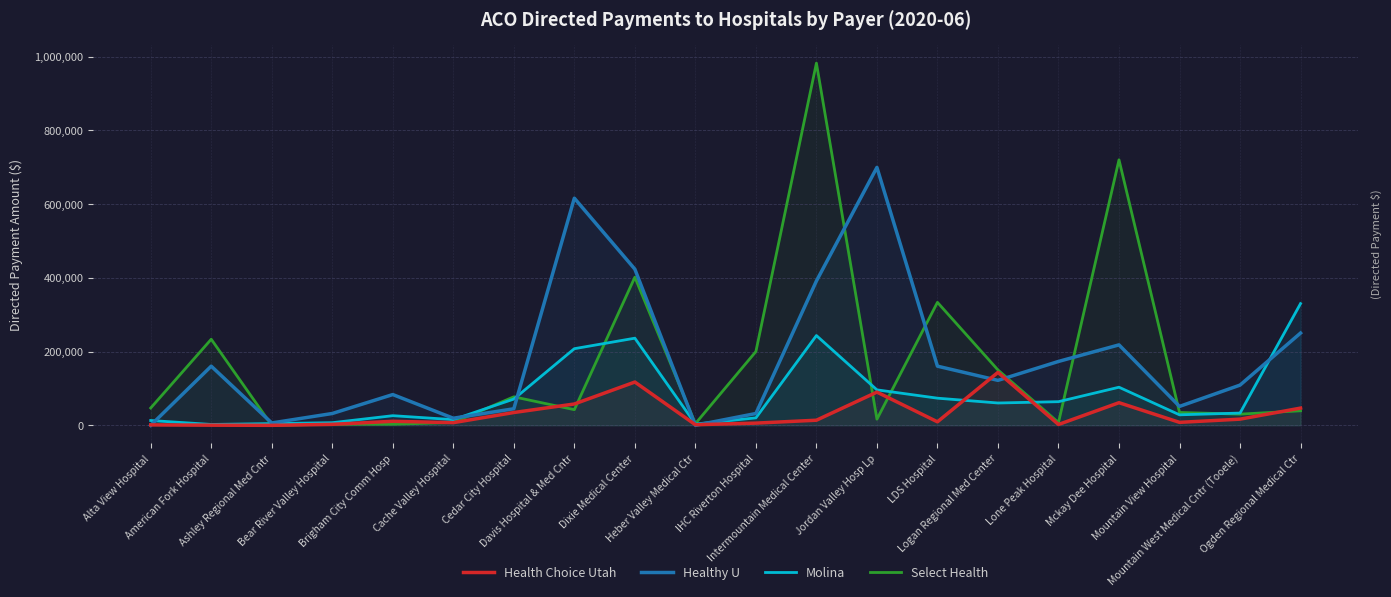

Which label corresponds to the largest value in the chart?

Intermountain Medical Center